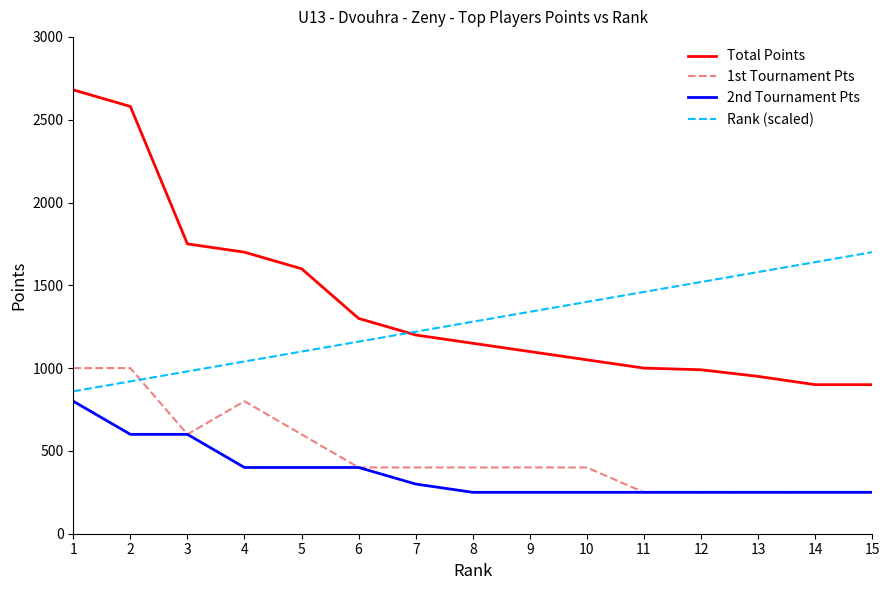

Which category has the highest value in the Total Points series?

1